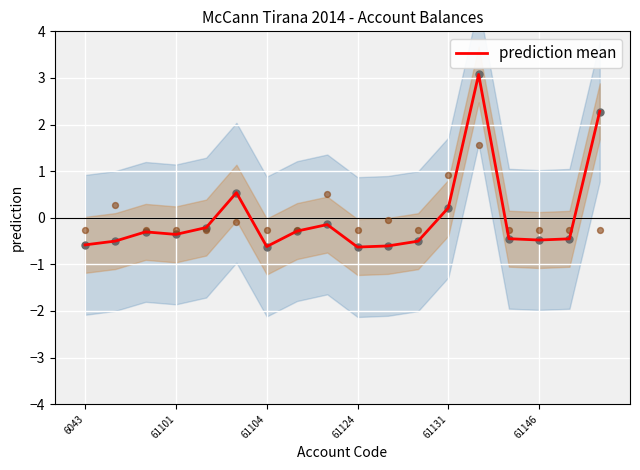

True or false: prediction mean has a value of -0.2 at 61146.

False